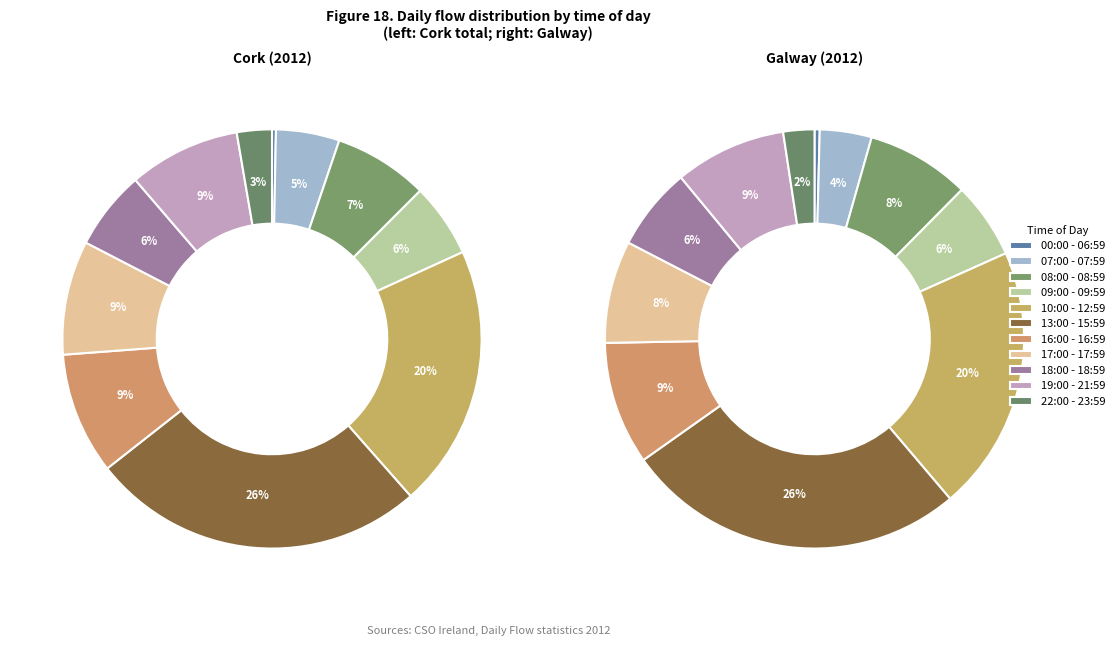

How many slices are in this pie chart?

11